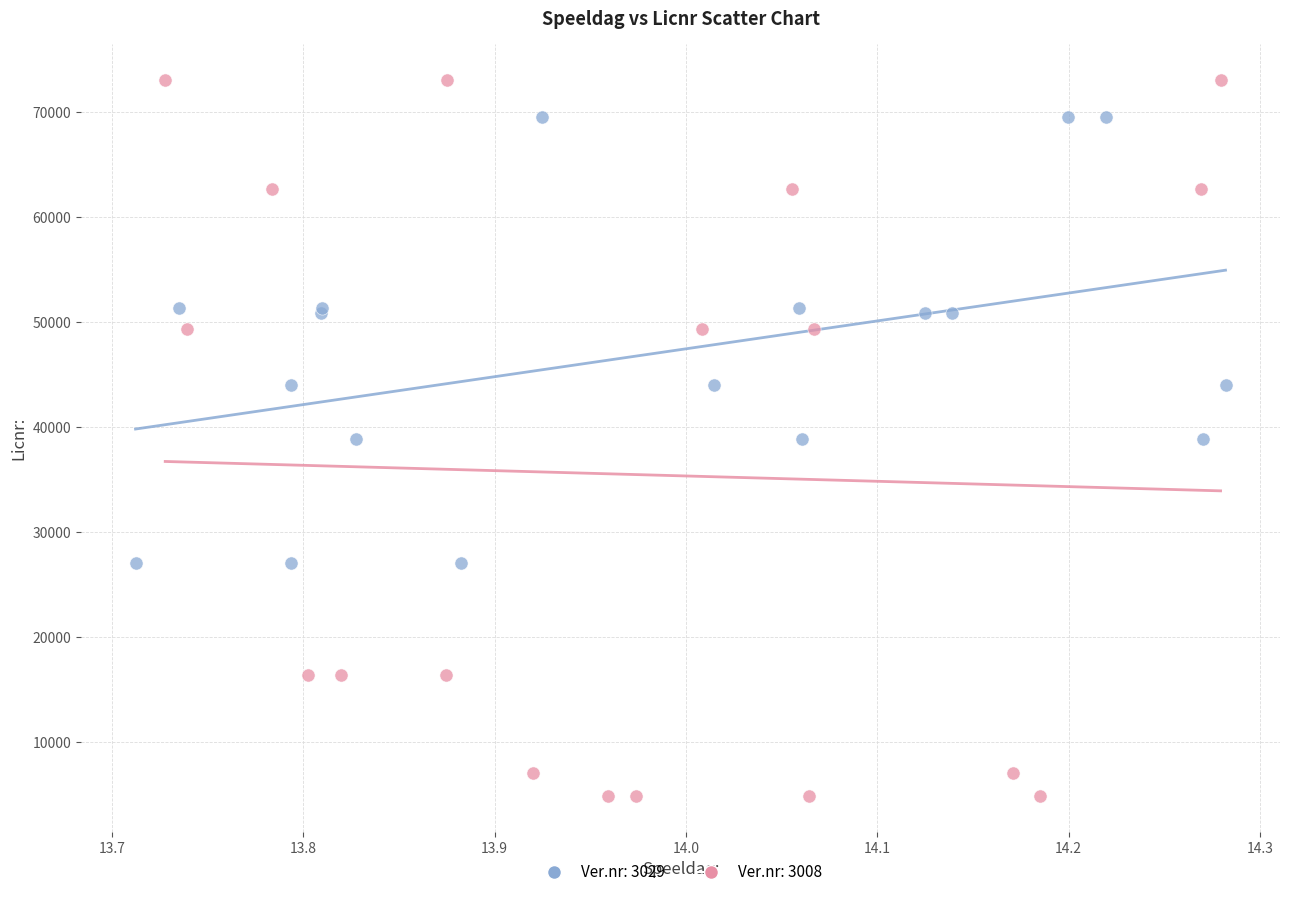

Which series has the largest Y range (max minus min)?

Ver.nr: 3008